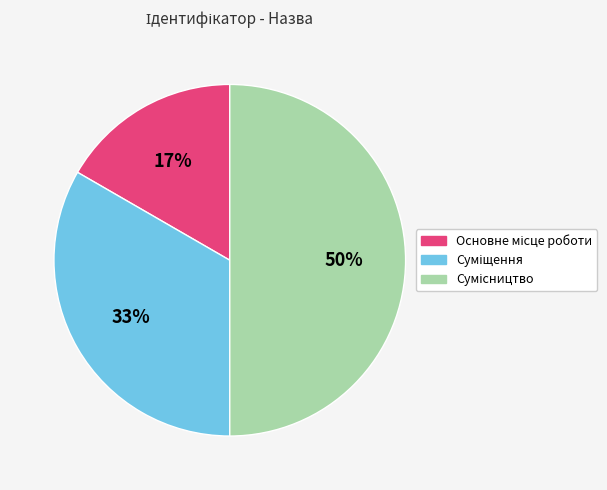

To the nearest percent, what is the difference between the largest and smallest slice percentages?

33%